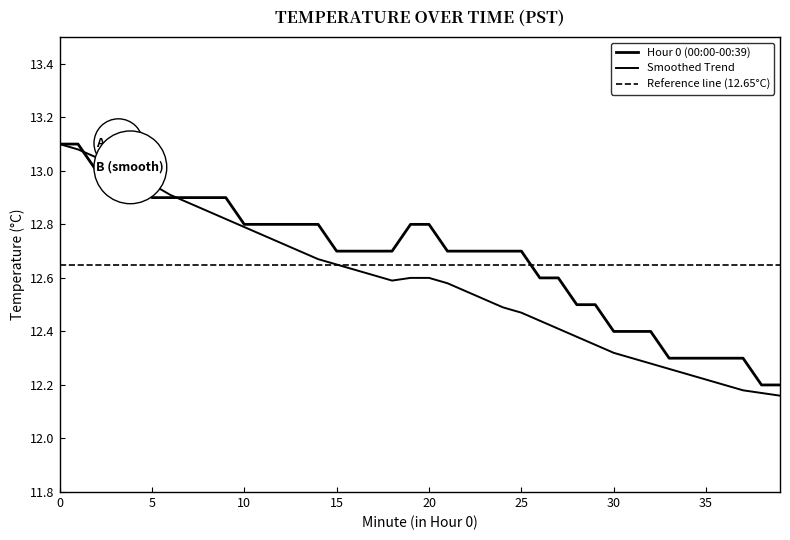

Which series has the largest range (max minus min)?

Smoothed Trend